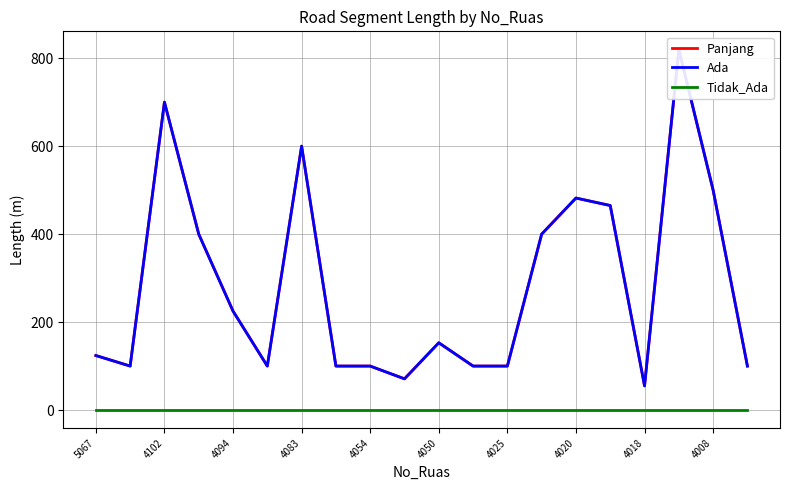

What position from the left is 17?

18